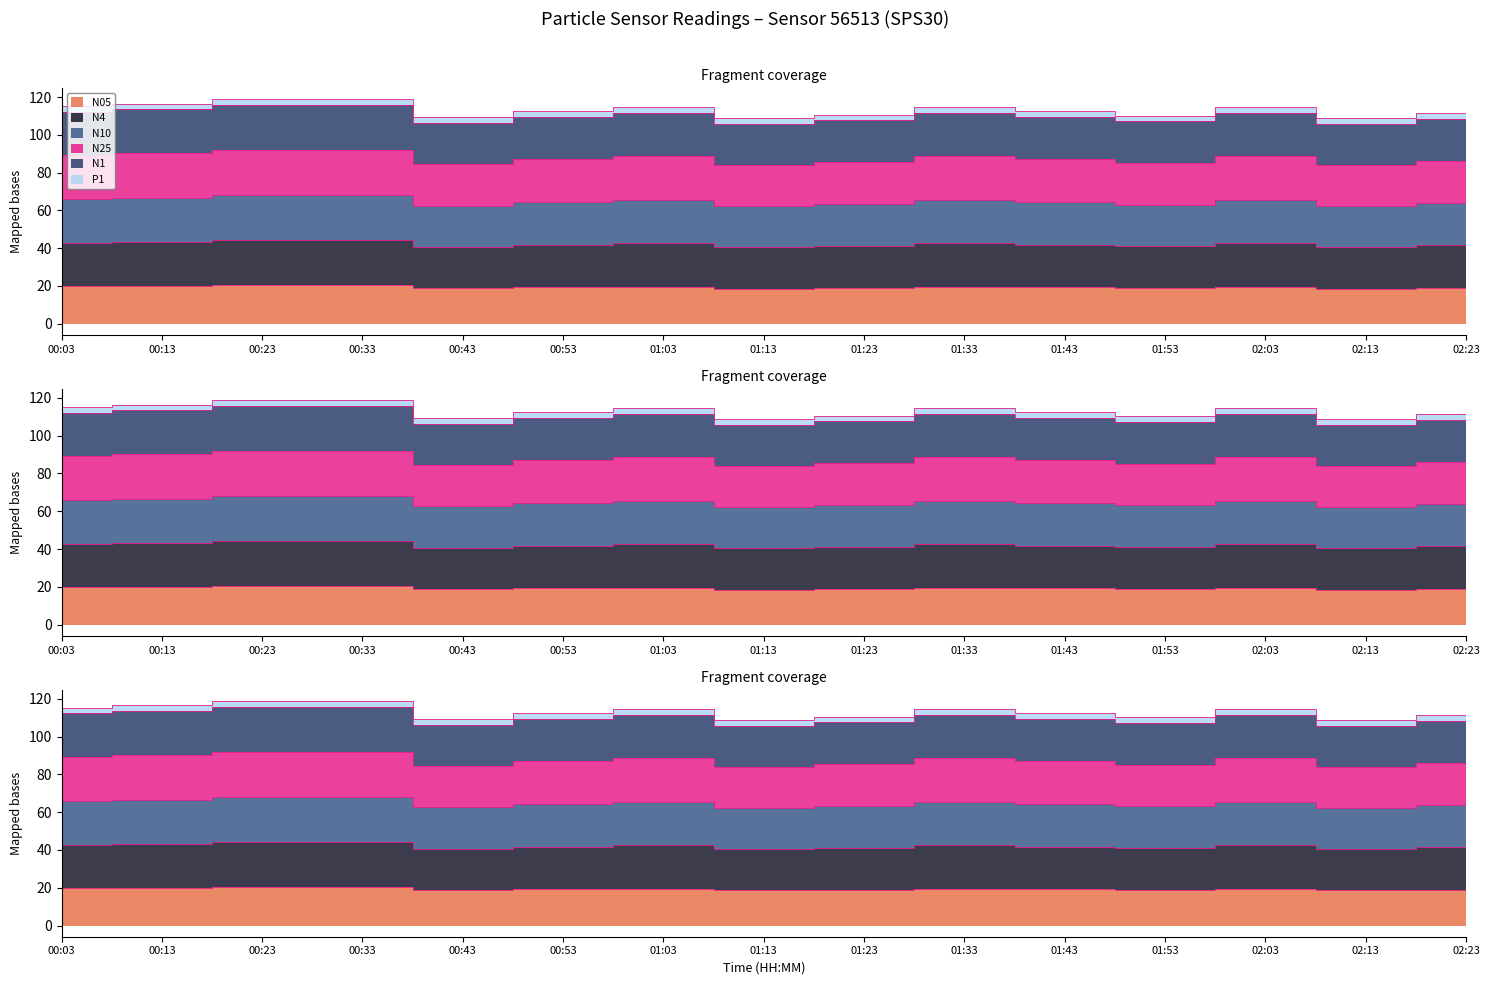

Between 01:43 and 01:53, which series saw the biggest shift?

P1